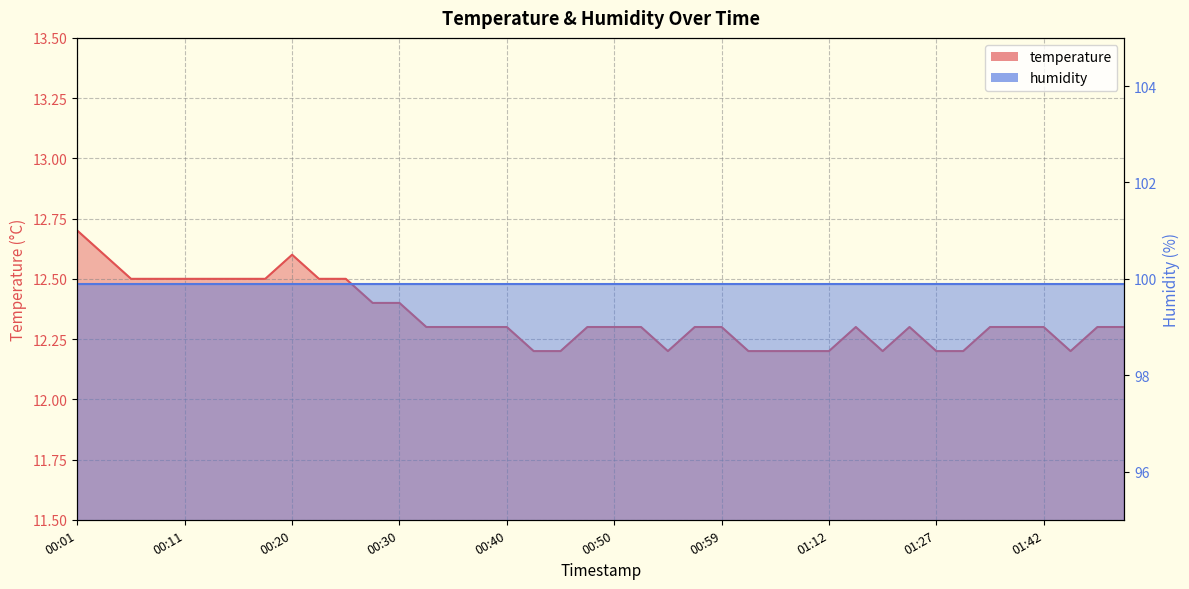

Does the chart display data point markers on the line(s)?

No